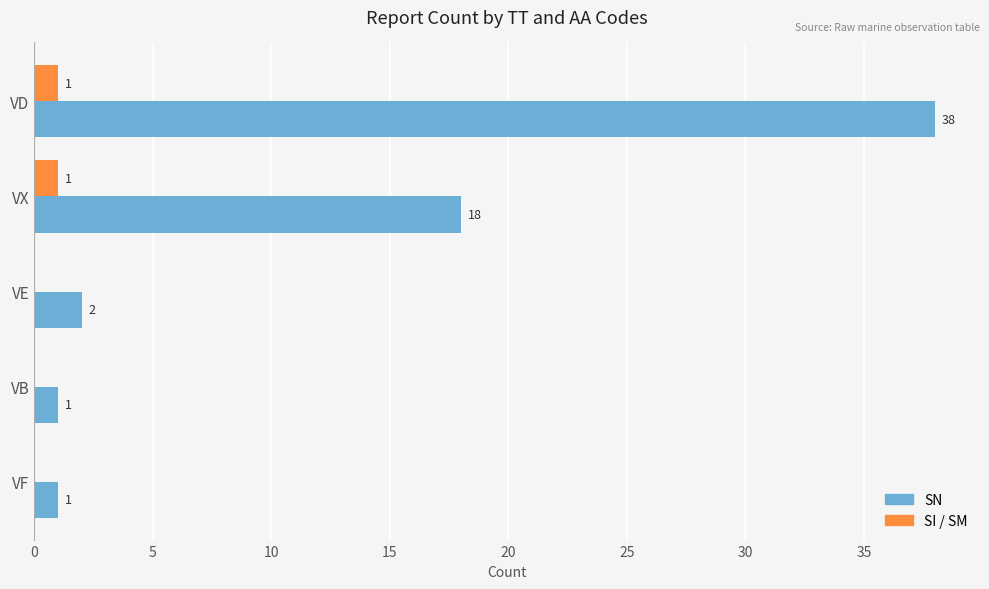

How many series are shown in this chart?

2